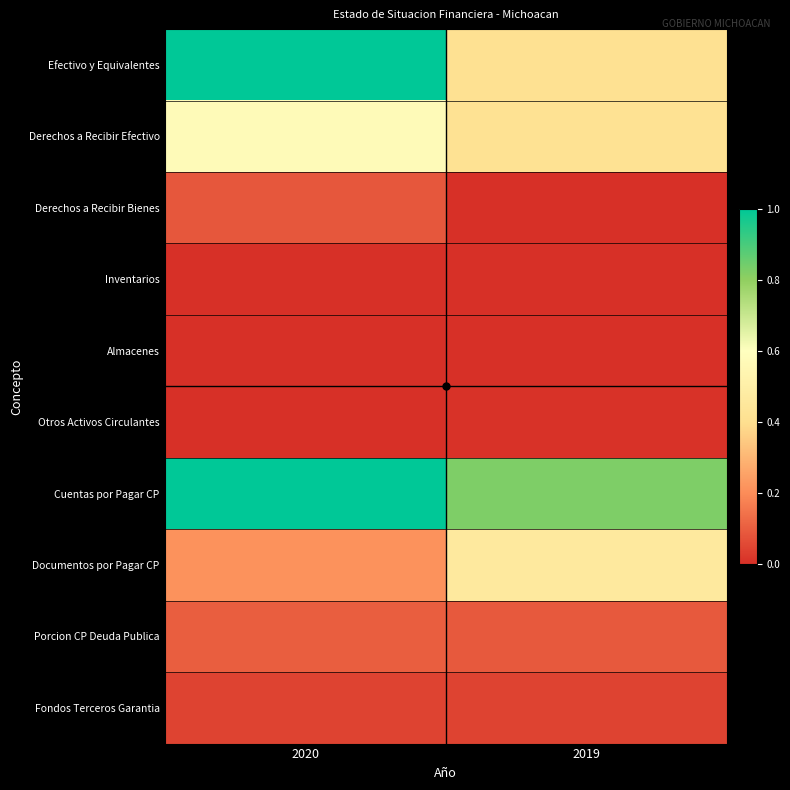

Reading left to right, what are all the values shown in this chart?

Efectivo y Equivalentes: 2020=1.0	2019=0.4
Derechos a Recibir Efectivo: 2020=0.6	2019=0.4
Derechos a Recibir Bienes: 2020=0.1	2019=0.0
Inventarios: 2020=0.0	2019=0.0
Almacenes: 2020=0.0	2019=0.0
Otros Activos Circulantes: 2020=0.0	2019=0.0
Cuentas por Pagar CP: 2020=1.0	2019=0.8
Documentos por Pagar CP: 2020=0.2	2019=0.5
Porcion CP Deuda Publica: 2020=0.1	2019=0.1
Fondos Terceros Garantia: 2020=0.0	2019=0.0